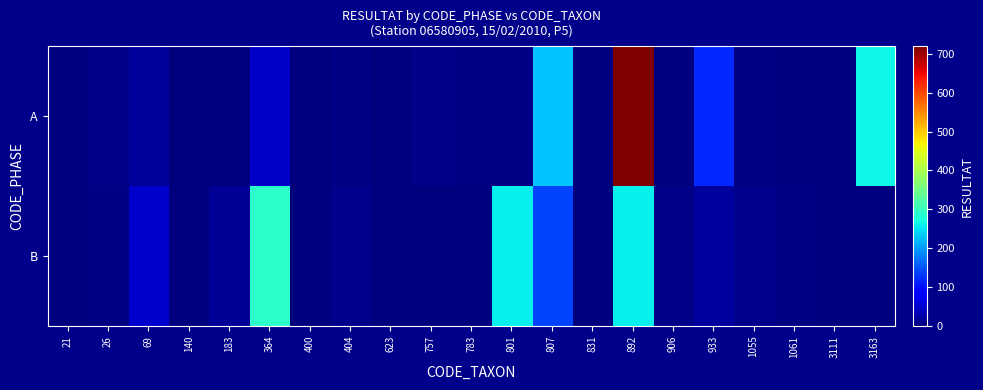

Count the number of categories in the chart.

21